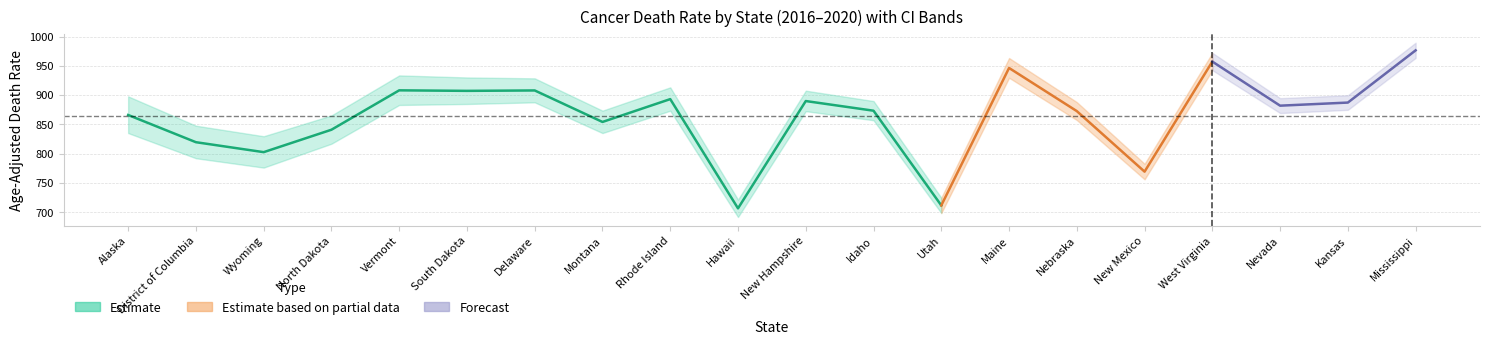

True or false: Upper CI and Trend Lower cross at least once.

False